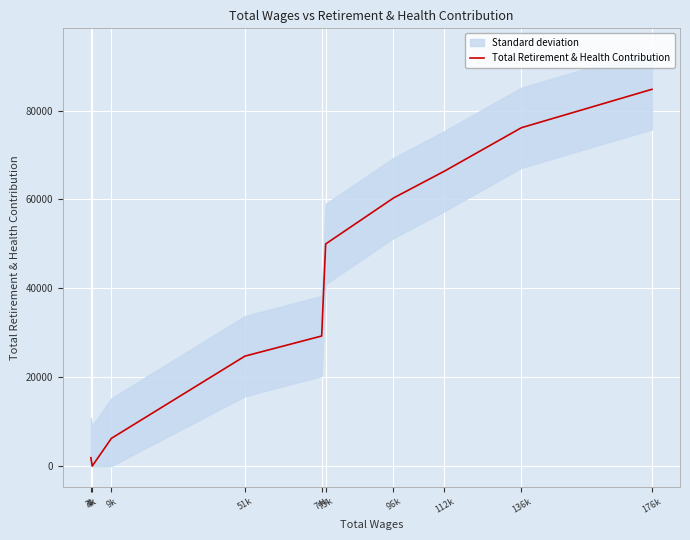

The value at 96k is 60335. True or false?

True